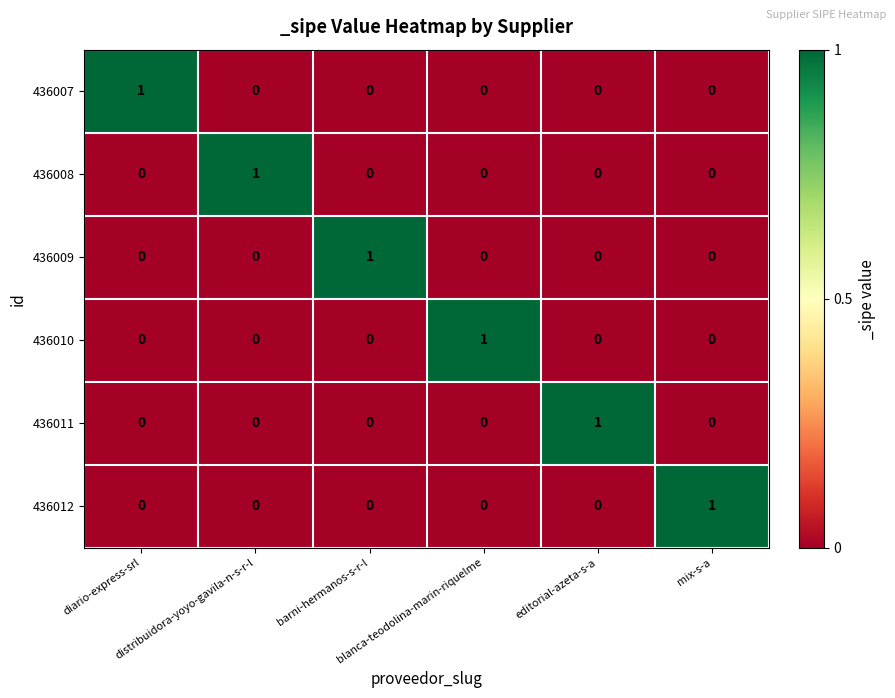

Count the 436007 values in the range 0 to 1.

6